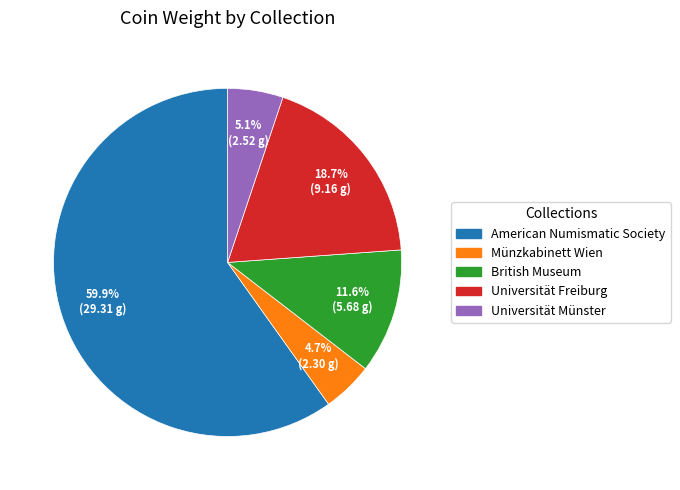

To the nearest percent, what is the difference between the American Numismatic Society and Münzkabinett Wien slice percentages?

55%